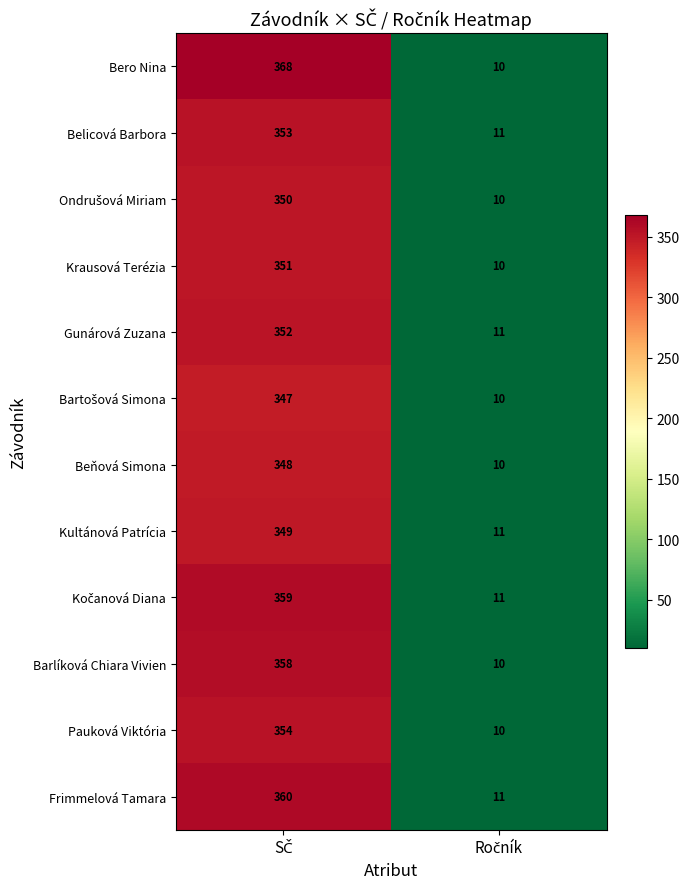

What is the maximum value for Beňová Simona?

348